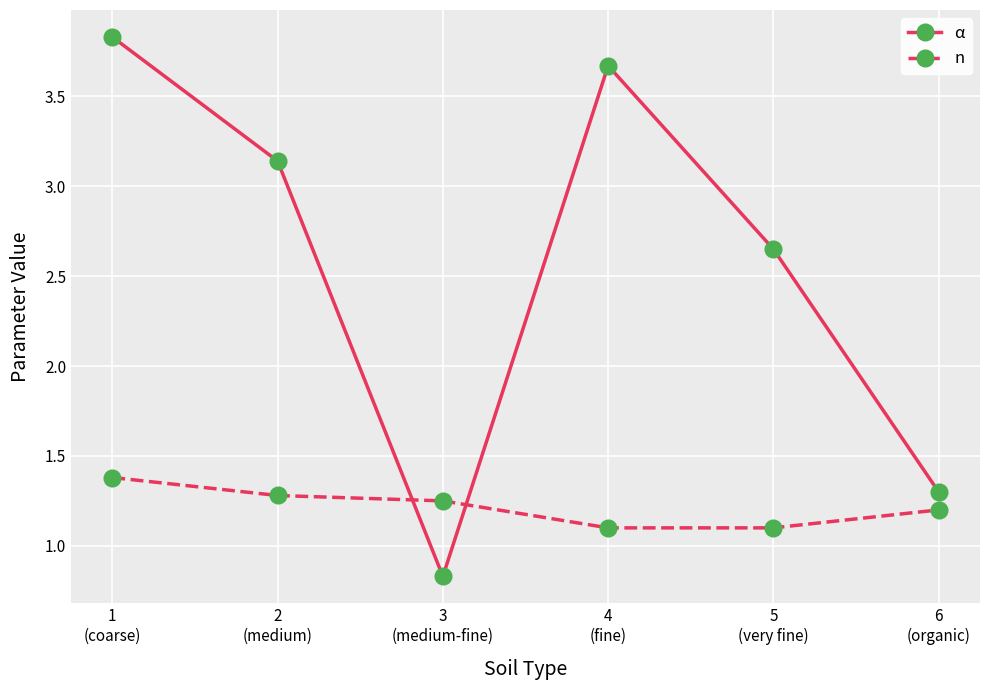

Which series has the largest range (max minus min)?

α